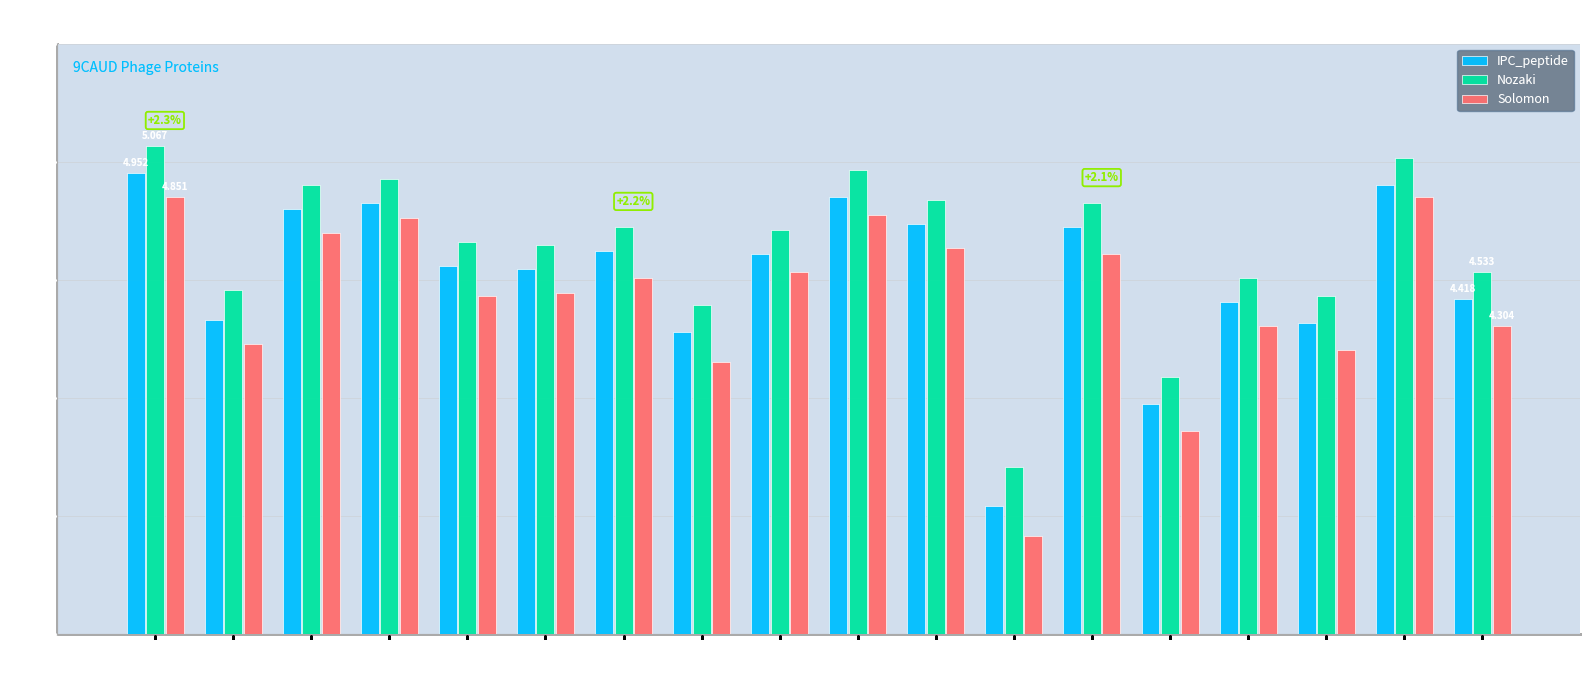

Which series has the widest spread of values?

Solomon